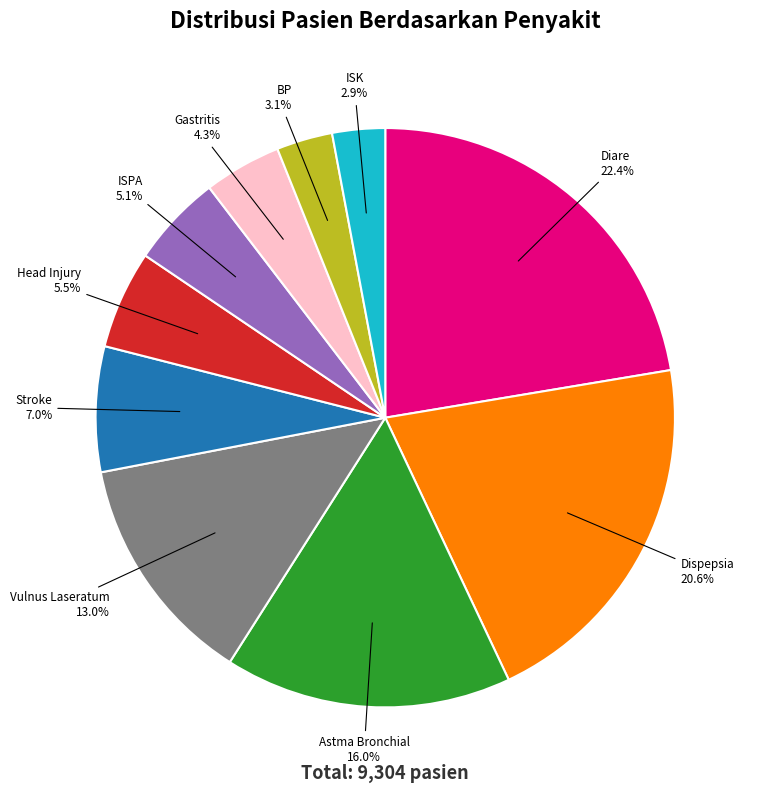

How many slices are in this pie chart?

10